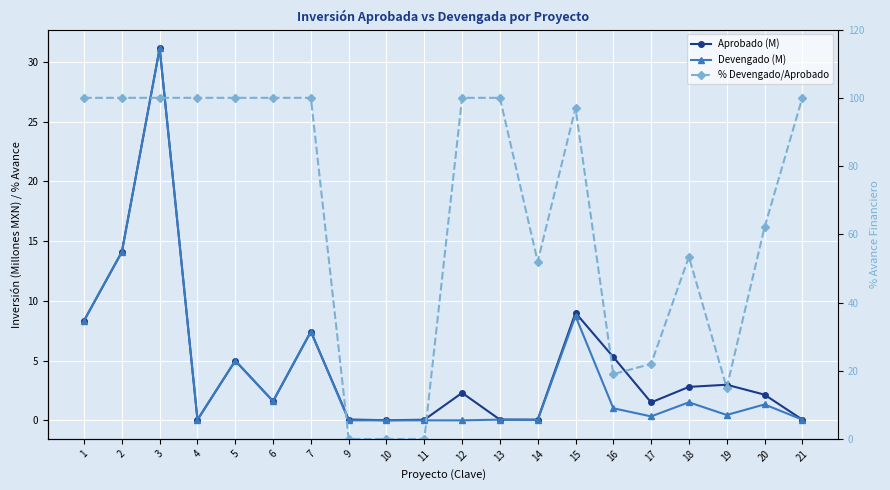

How many categories are shown in the chart?

20